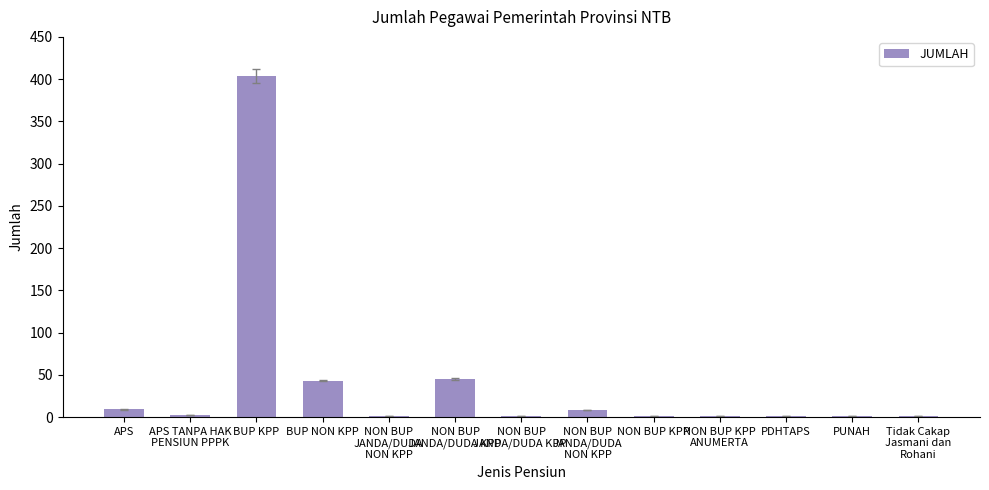

Reading left to right, what are all the values shown in this chart?

APS=9	APS TANPA HAK
PENSIUN PPPK=2	BUP KPP=404	BUP NON KPP=43	NON BUP
JANDA/DUDA
NON KPP=1	NON BUP
JANDA/DUDA KPP=45	NON BUP
JANDA/DUDA KPP =1	NON BUP
JANDA/DUDA
NON KPP=8	NON BUP KPP=1	NON BUP KPP
ANUMERTA=1	PDHTAPS=1	PUNAH=1	Tidak Cakap
Jasmani dan
Rohani=1